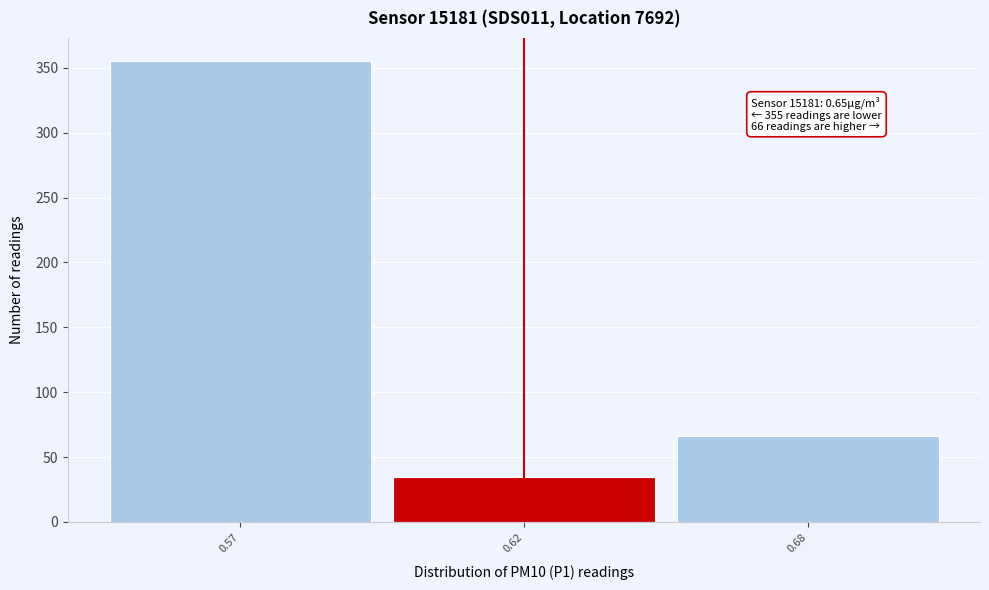

Reading left to right, what are all the values shown in this chart?

355	35	66